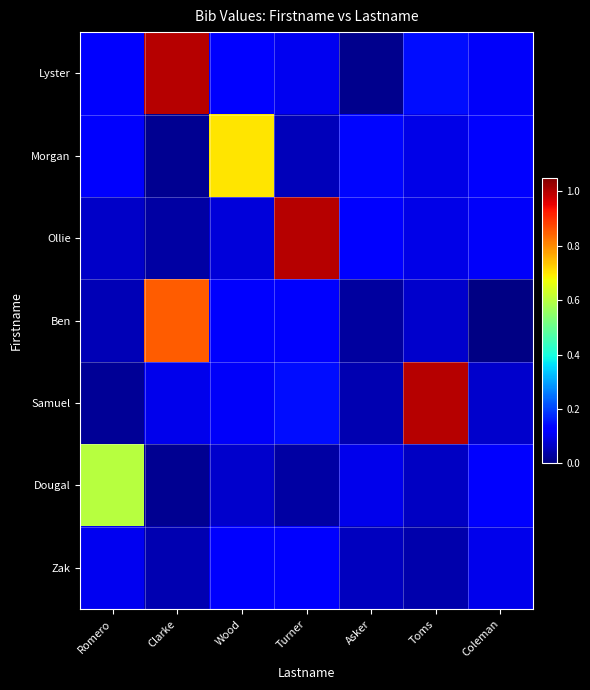

Reading left to right, what are all the values shown in this chart?

Lyster: Romero=0.1	Clarke=1.0	Wood=0.1	Turner=0.1	Asker=0.0	Toms=0.1	Coleman=0.1
Morgan: Romero=0.1	Clarke=0.0	Wood=0.7	Turner=0.1	Asker=0.1	Toms=0.1	Coleman=0.1
Ollie: Romero=0.1	Clarke=0.0	Wood=0.1	Turner=1.0	Asker=0.1	Toms=0.1	Coleman=0.1
Ben: Romero=0.1	Clarke=0.8	Wood=0.1	Turner=0.1	Asker=0.0	Toms=0.1	Coleman=0.0
Samuel: Romero=0.0	Clarke=0.1	Wood=0.1	Turner=0.1	Asker=0.0	Toms=1.0	Coleman=0.1
Dougal: Romero=0.6	Clarke=0.0	Wood=0.1	Turner=0.0	Asker=0.1	Toms=0.1	Coleman=0.1
Zak: Romero=0.1	Clarke=0.0	Wood=0.1	Turner=0.1	Asker=0.1	Toms=0.0	Coleman=0.1